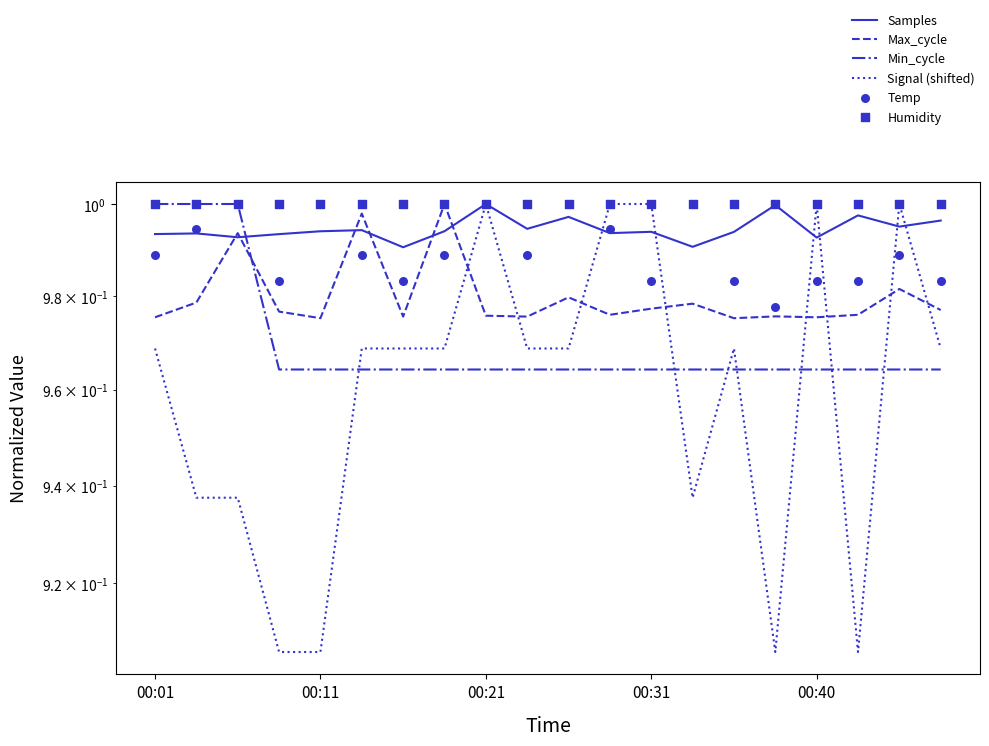

Which series reaches the maximum Y coordinate?

Samples